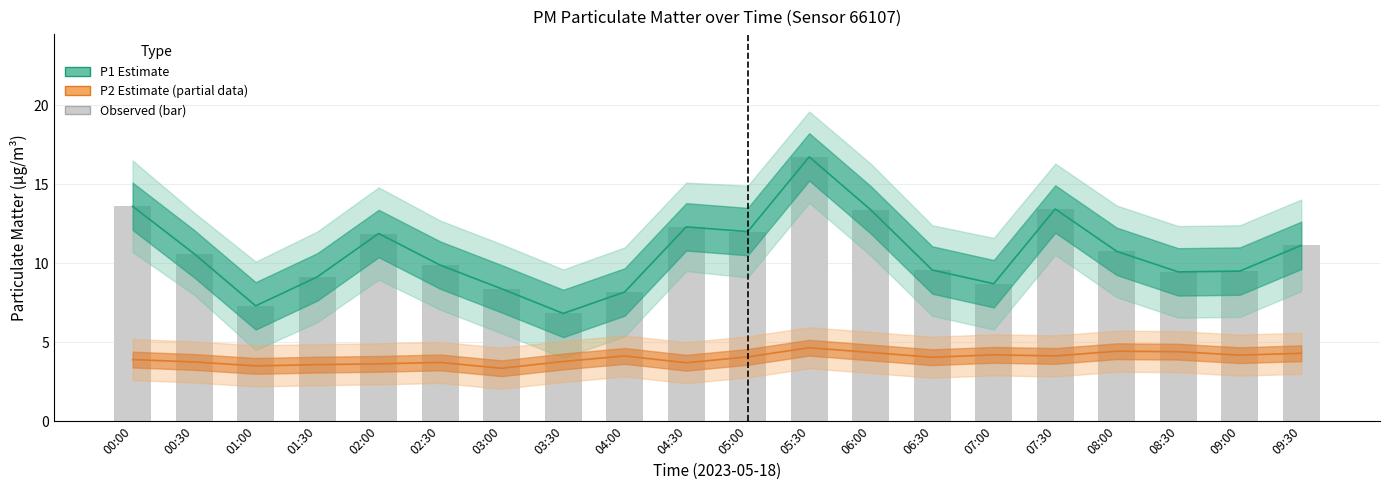

Is the value of P2 Estimate (partial) at 03:00 greater than the value of Observed P1 at 08:30?

No